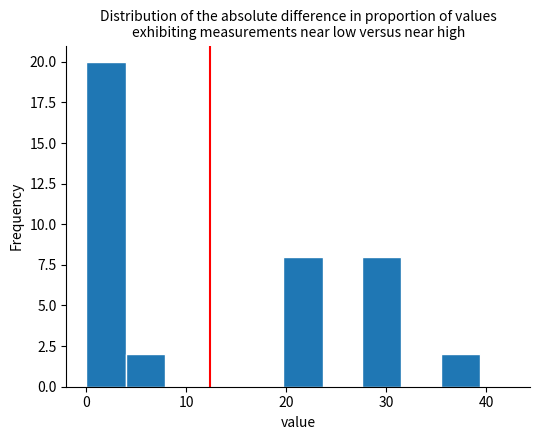

Read against the x-axis, roughly where is the centre of the tallest bar?

2